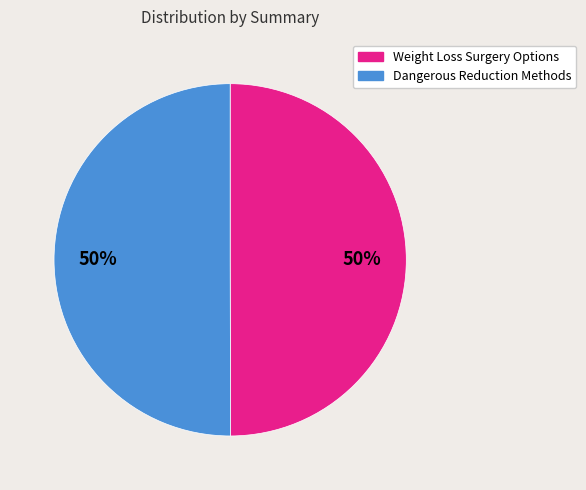

To the nearest percent, what portion does Weight Loss Surgery Options represent?

50%